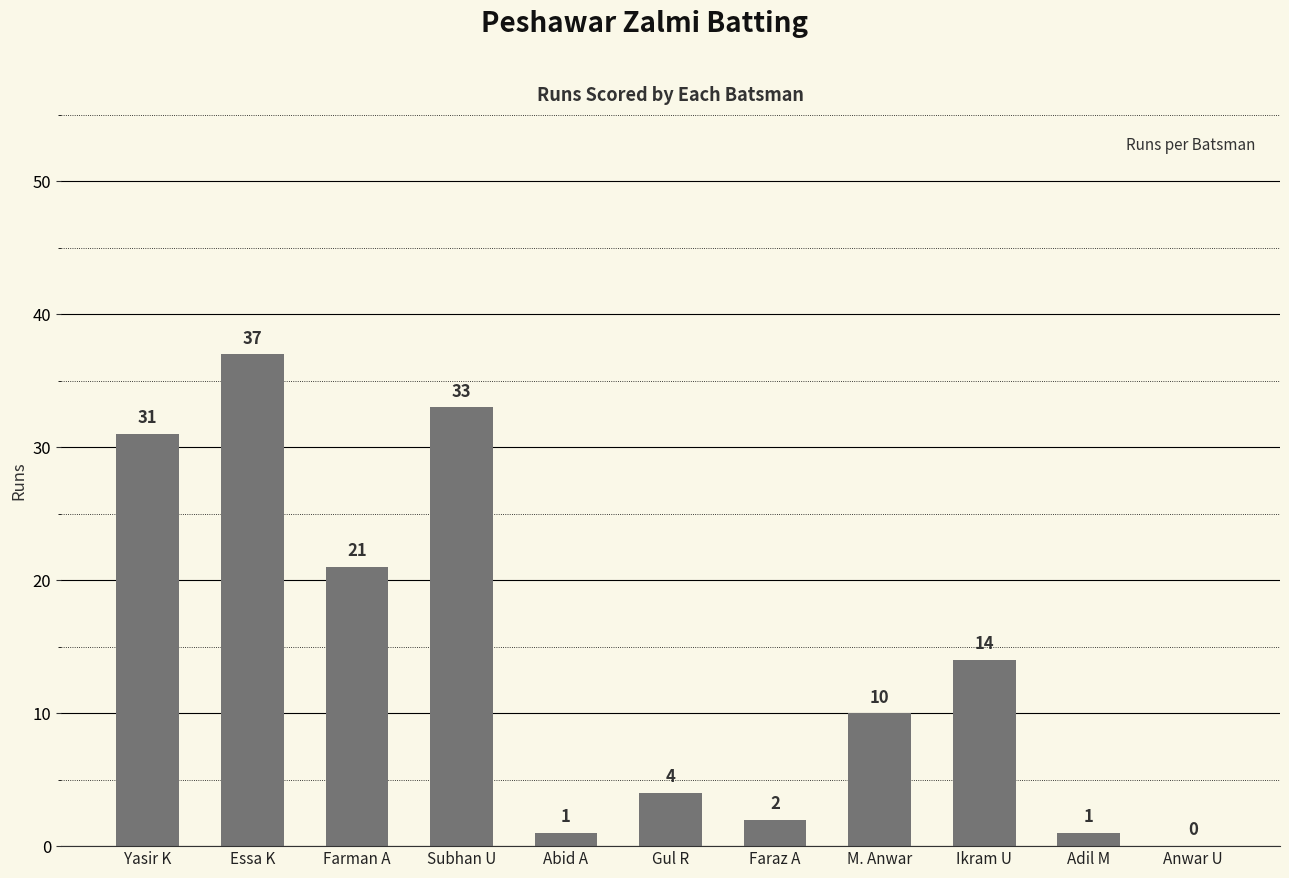

At which category does the chart reach its peak across all series?

Essa K